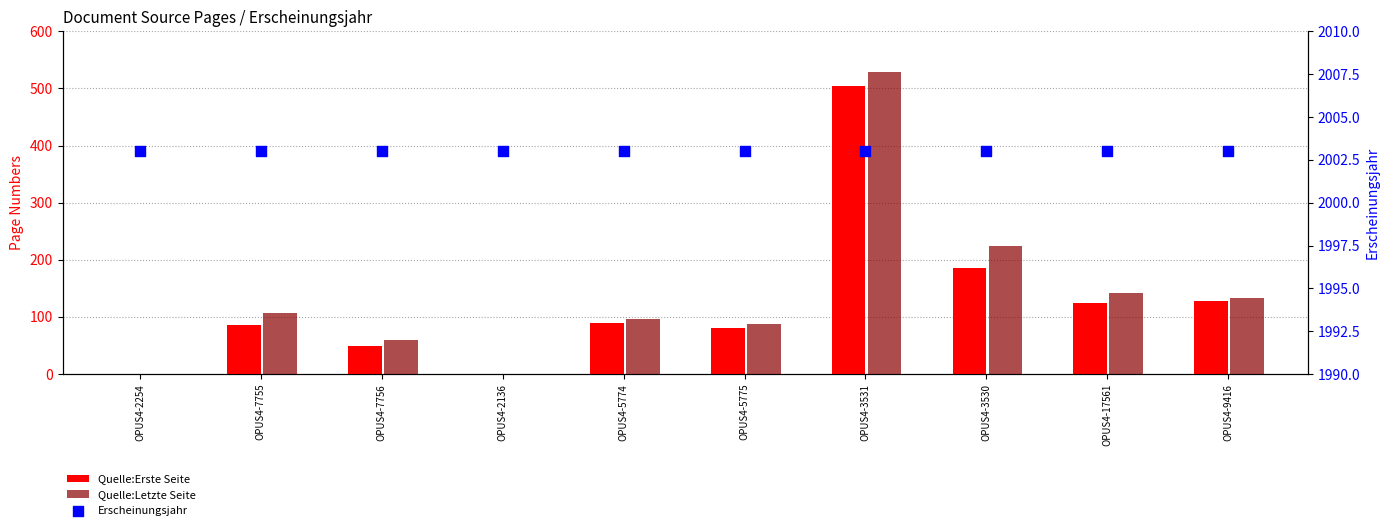

Which series reaches the maximum Y coordinate?

Erscheinungsjahr